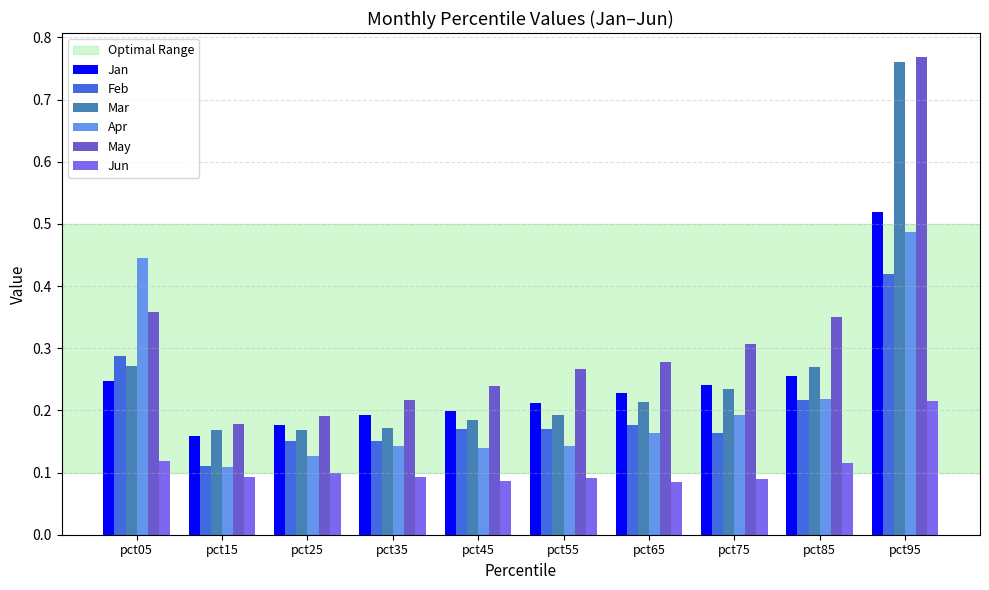

Count the Jan values in the range 0 to 1.

10